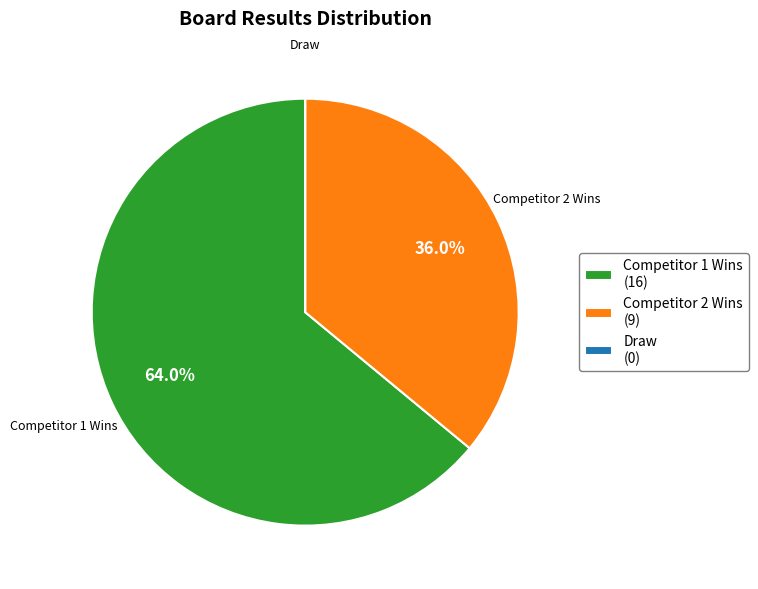

What is the largest slice in the pie chart?

Competitor 1 Wins (16)